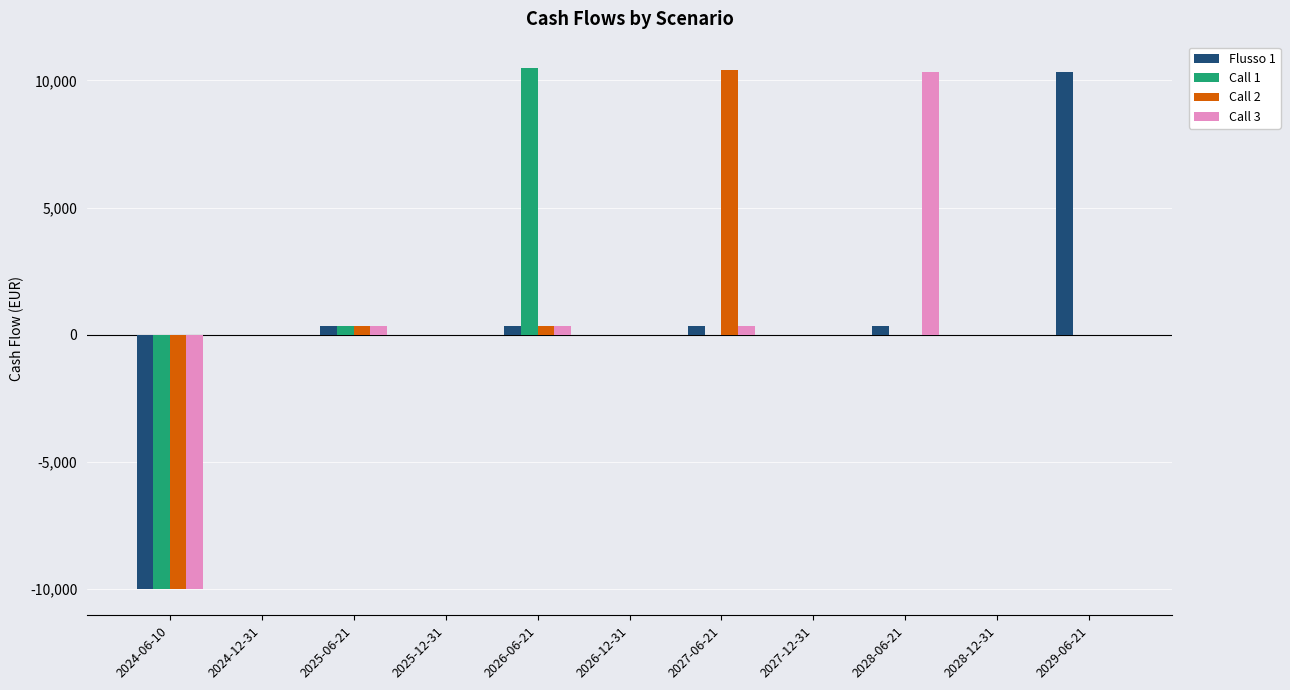

What is the sum of all Call 3 values?

1252.0